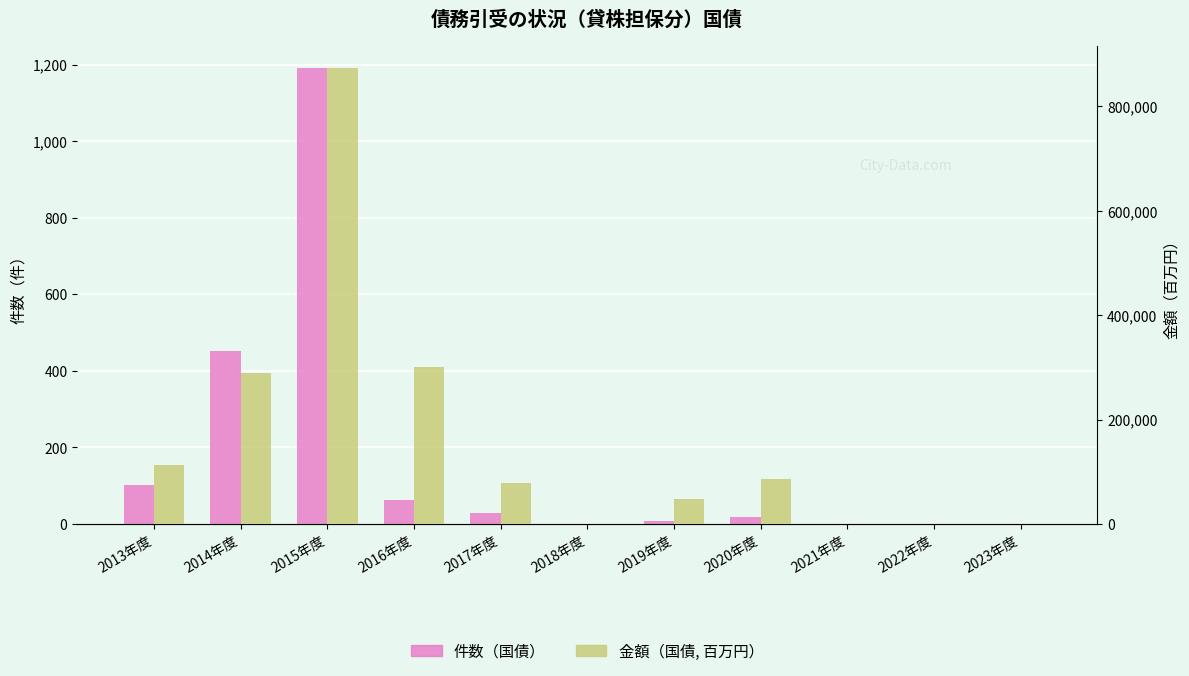

How many values in the 件数（国債） series are below 17?

5